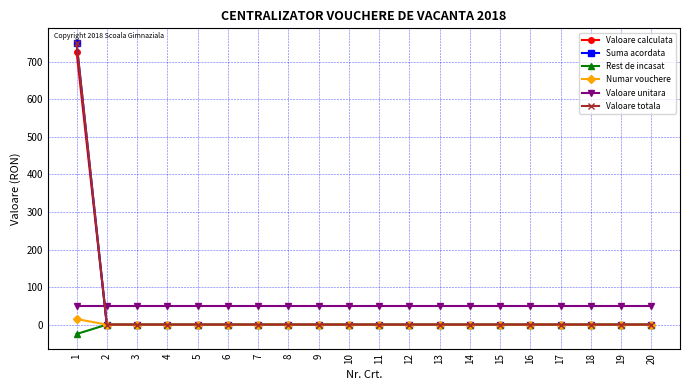

True or false: Rest de incasat and Suma acordata cross at least once.

False